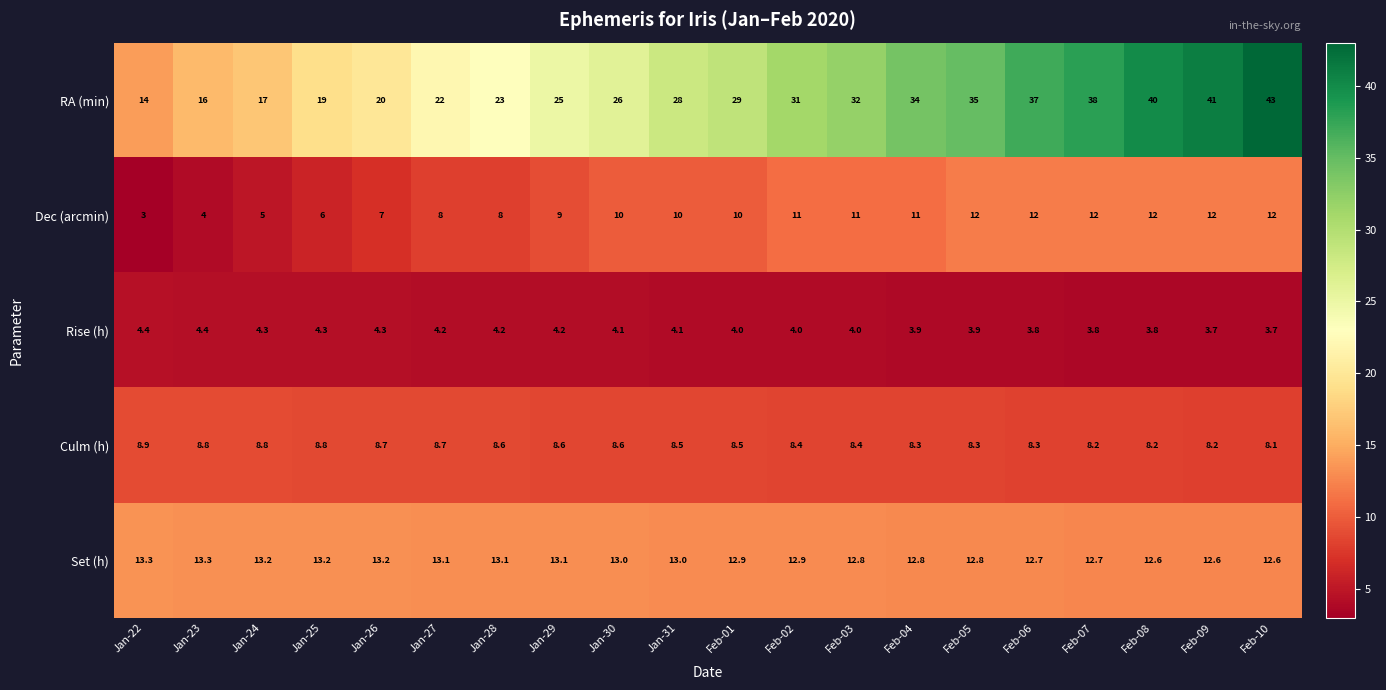

Between Jan-27 and Jan-28, which series saw the biggest shift?

RA (min)